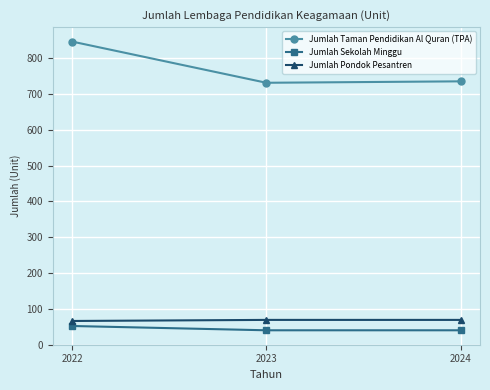

What is the difference between the Jumlah Sekolah Minggu values at 2023 and 2022?

12